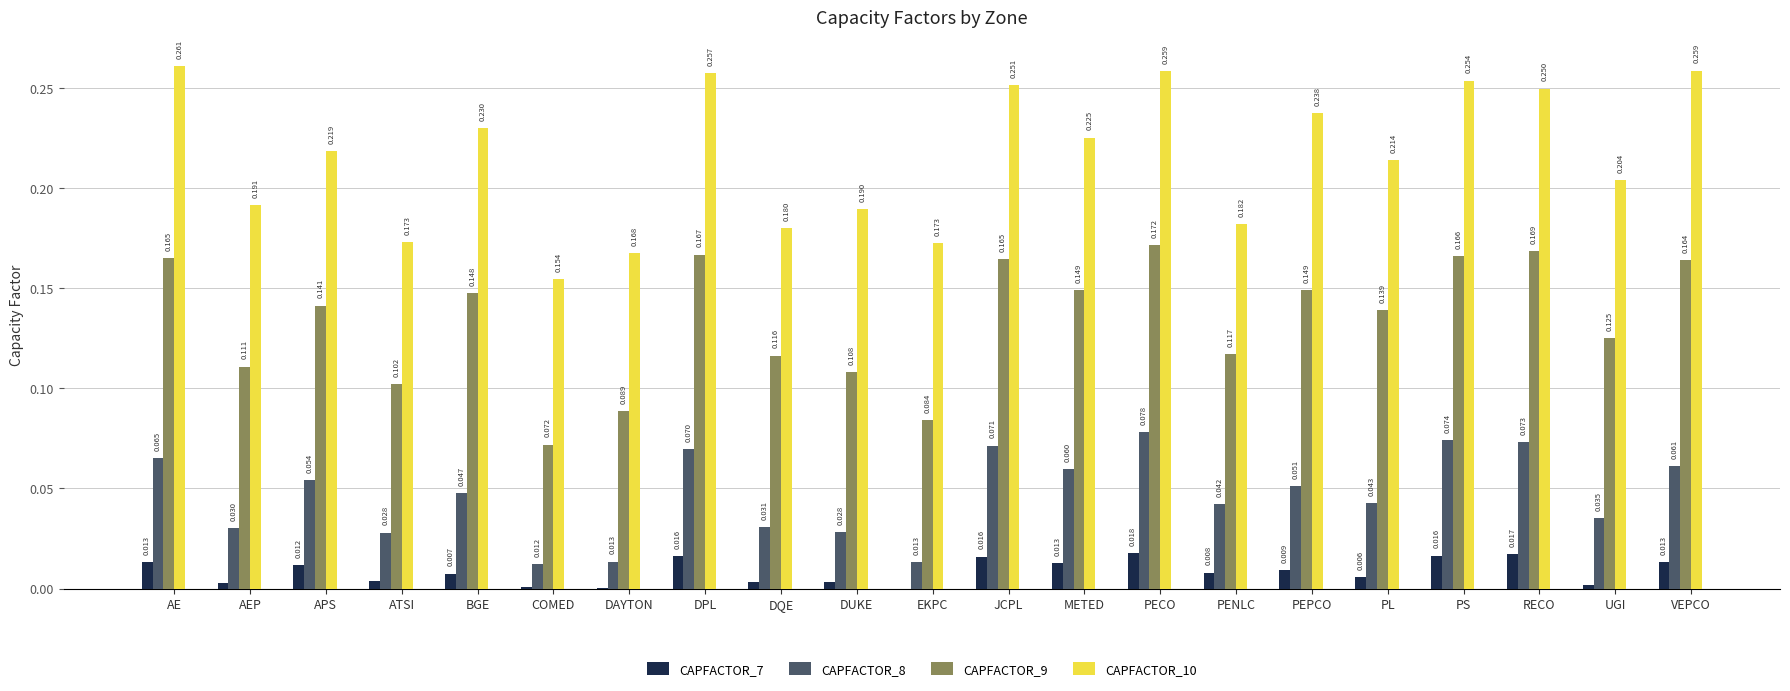

How many series are shown in this chart?

4